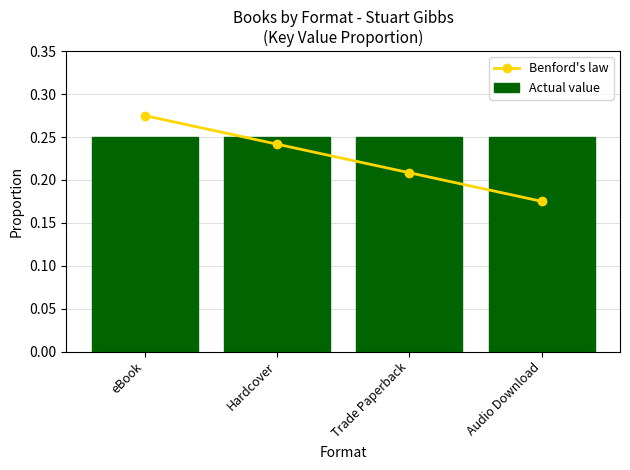

What is the label of the 4th bar from the right?

eBook